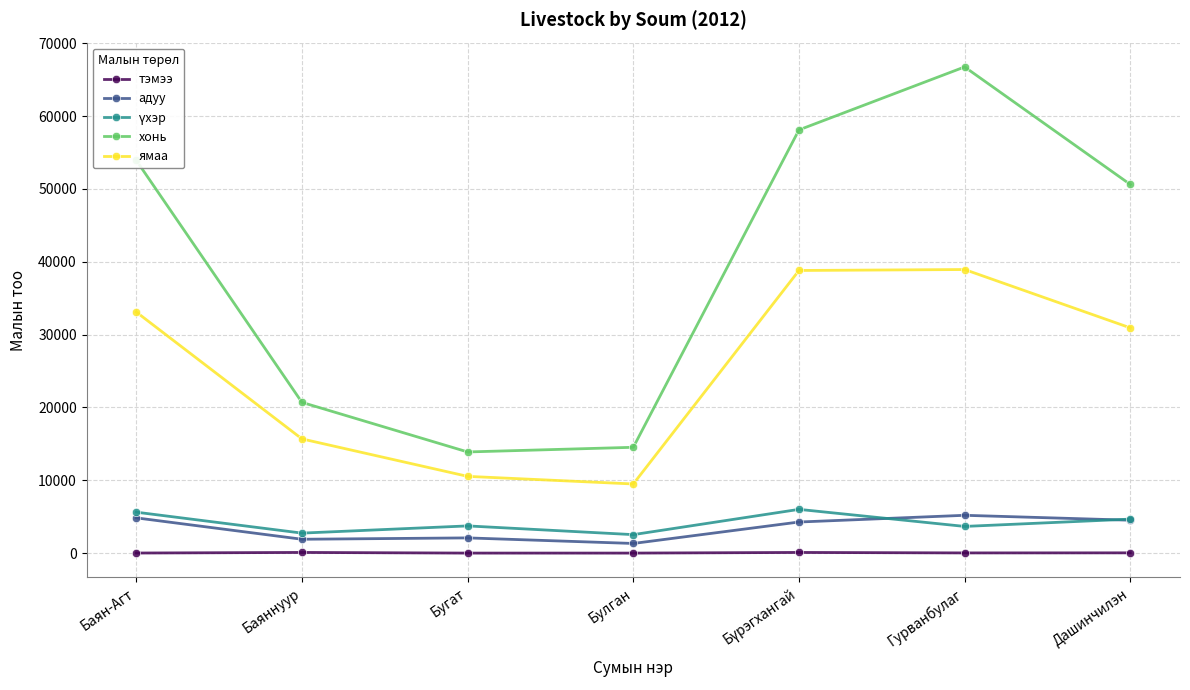

Which series has the widest spread of values?

хонь